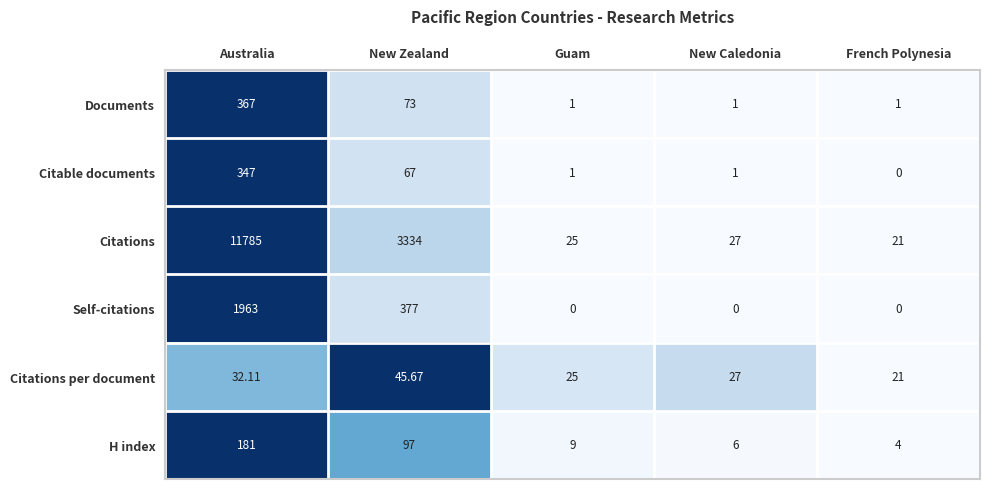

Rank the series by their maximum value, from lowest to highest.

Citations per document, H index, Citable documents, Documents, Self-citations, Citations